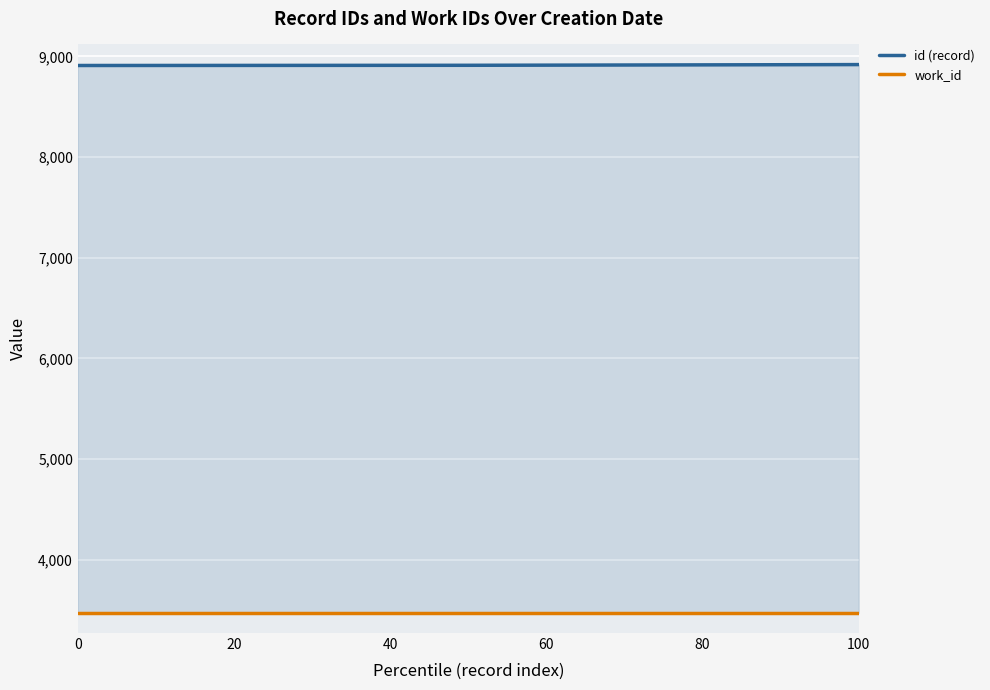

What is the minimum value shown in the chart?

3474